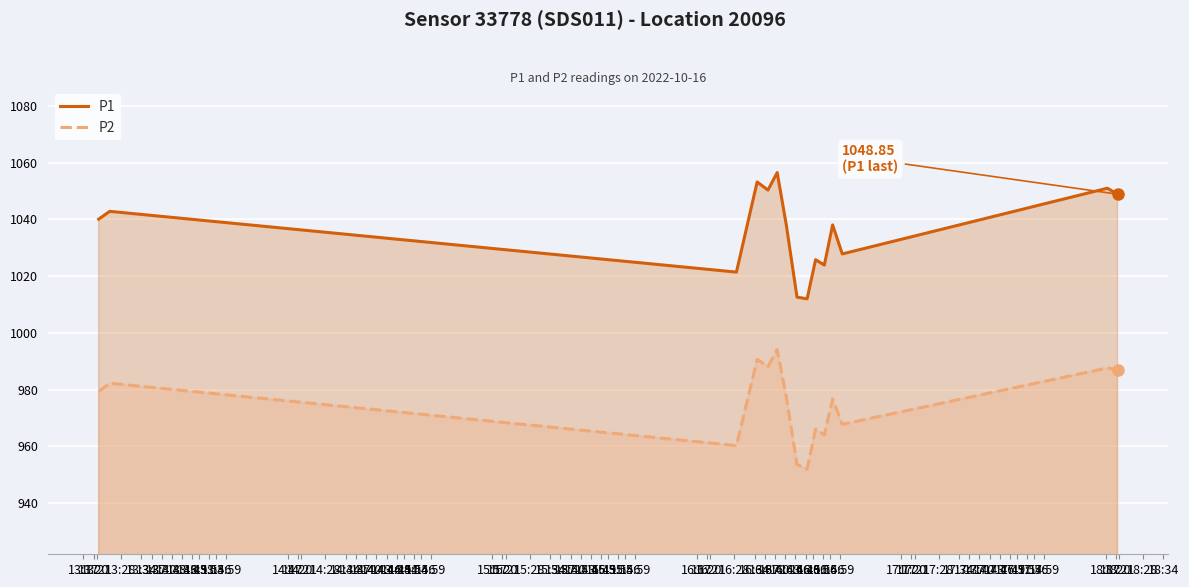

Which series has the largest total across all categories?

P1